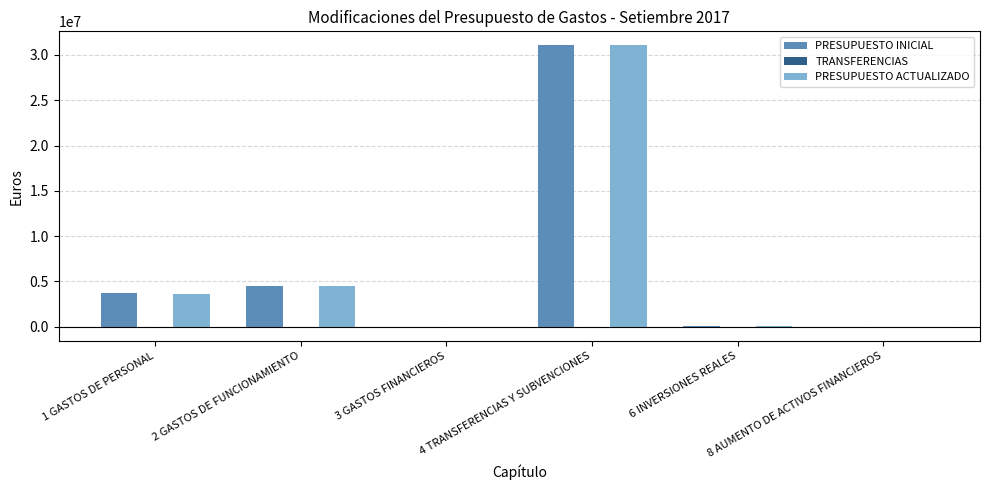

What is the maximum value shown in the chart?

31051500